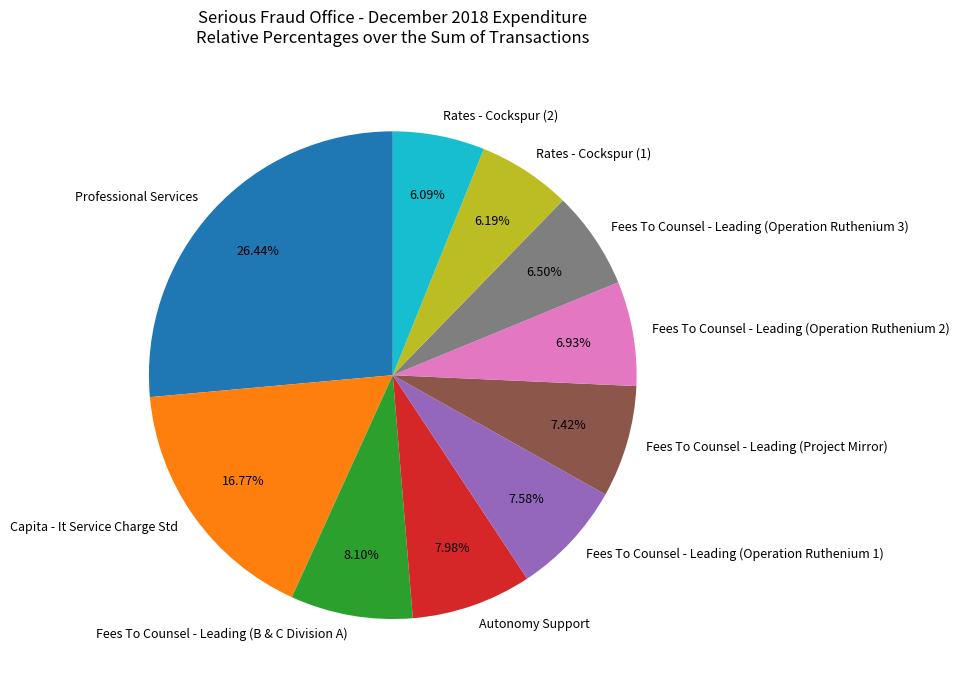

Is it true that Fees To Counsel - Leading (Operation Ruthenium 1) is 8% of the pie?

True